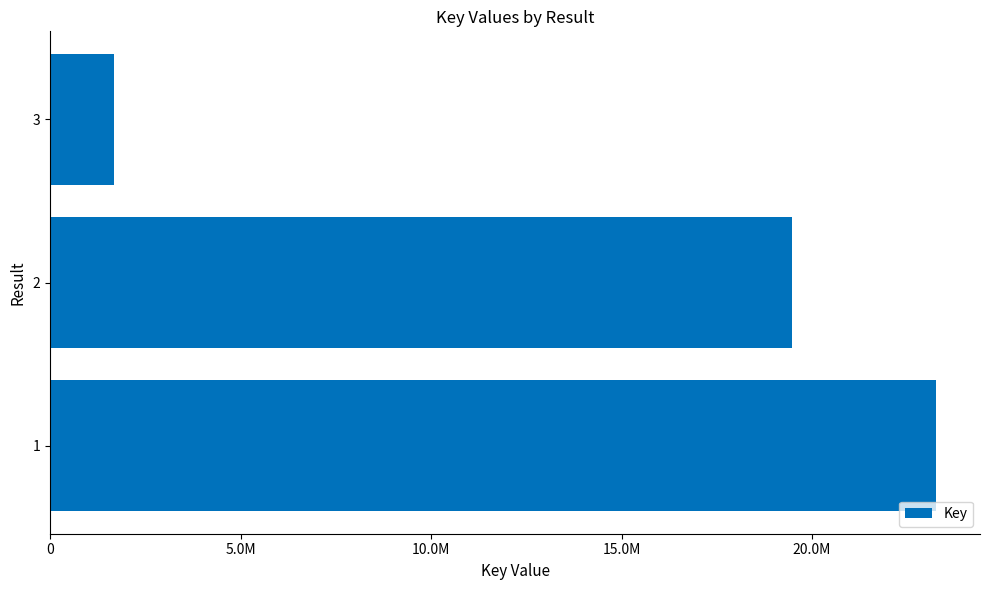

Does the chart contain any negative values?

No